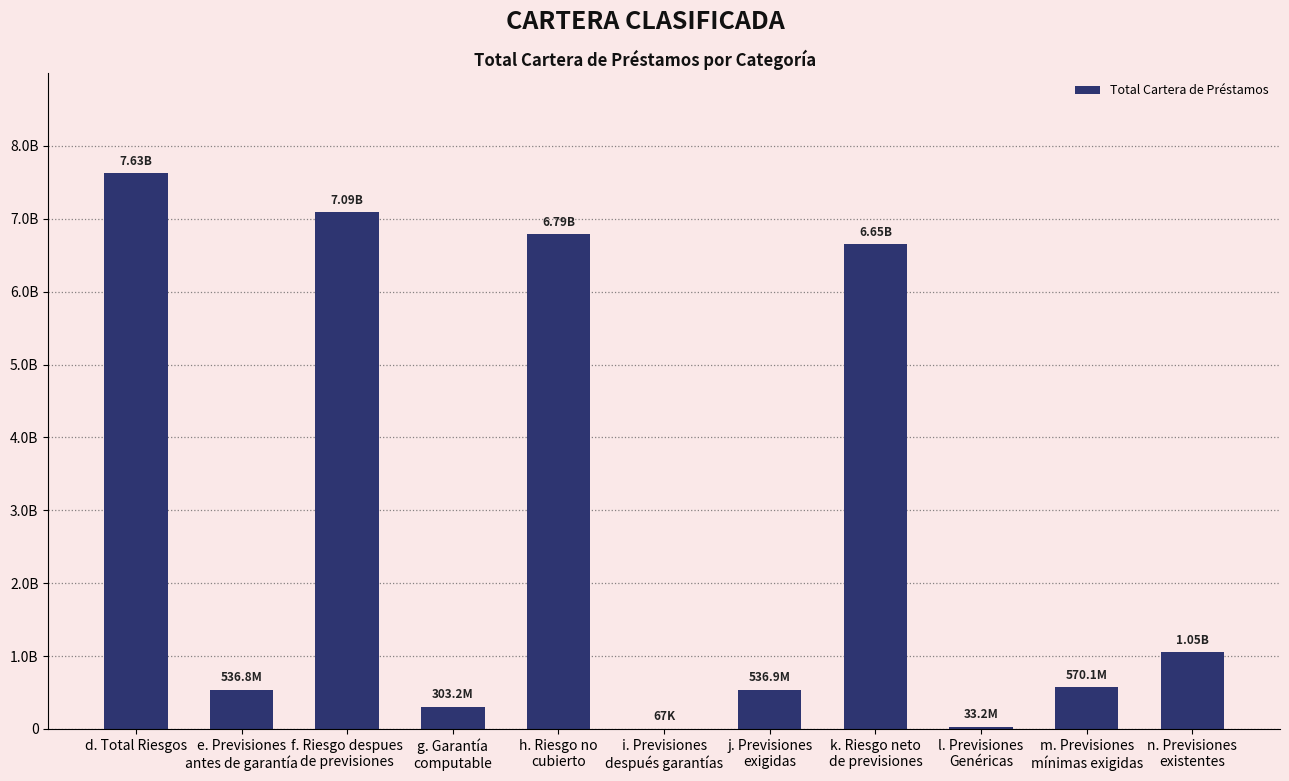

Reading left to right, what are all the values shown in this chart?

7626647786.9	536825918.0	7089821869.0	303221694.0	6786600174.0	67405.0	536893324.0	6647584476.0	33237922.0	570131246.0	1053930170.0